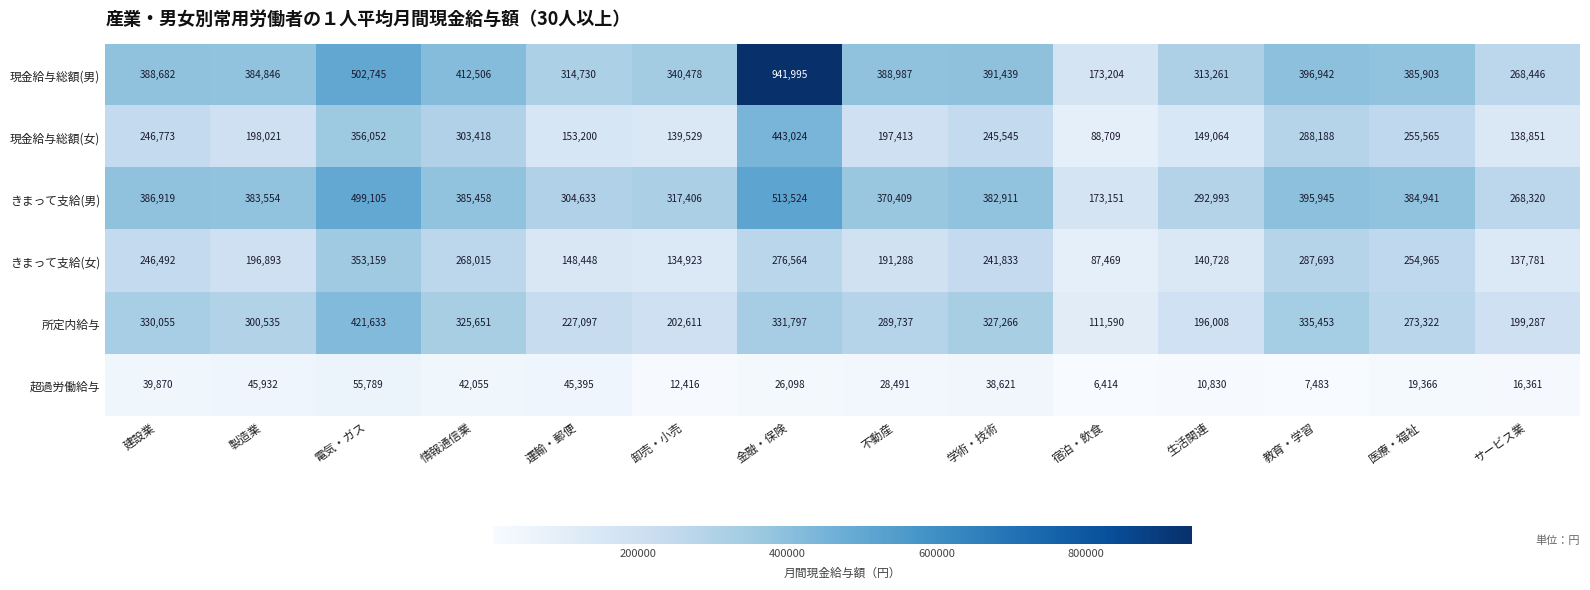

Rank the series by their maximum value, from highest to lowest.

現金給与総額(男), きまって支給(男), 現金給与総額(女), 所定内給与, きまって支給(女), 超過労働給与